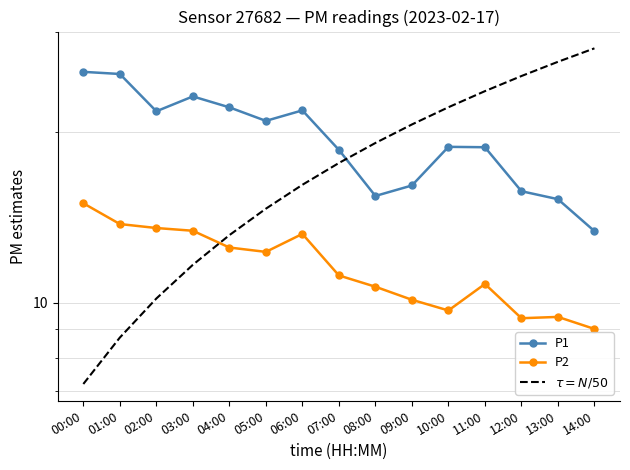

True or false: P1 and P2 intersect in this chart.

False